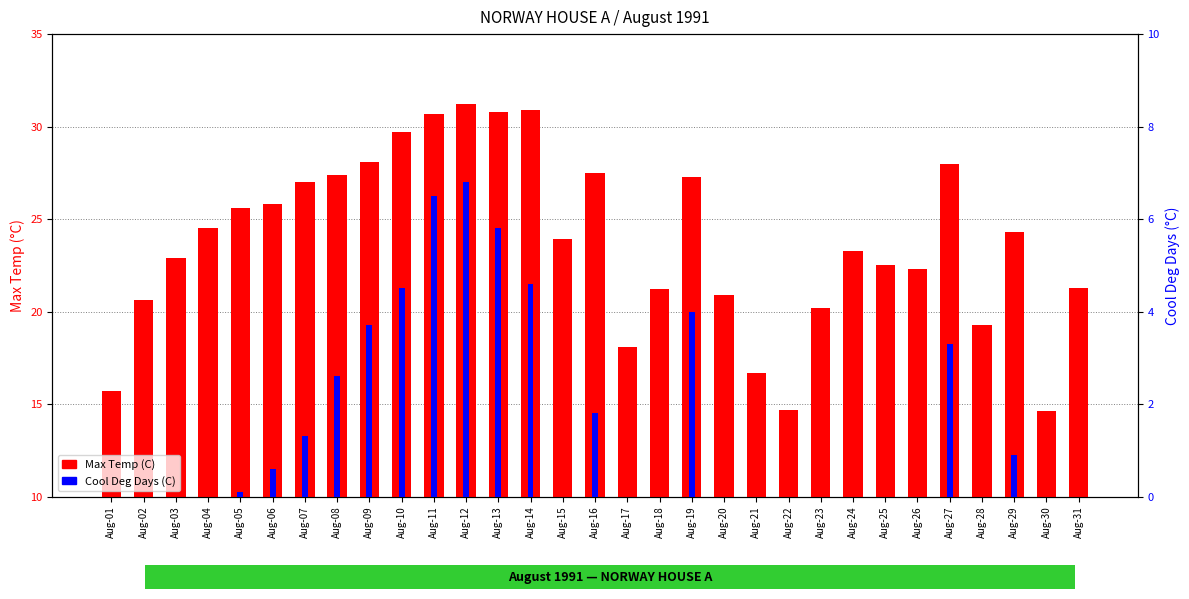

What value does the Max Temp (C) series have at Aug-19?

27.3